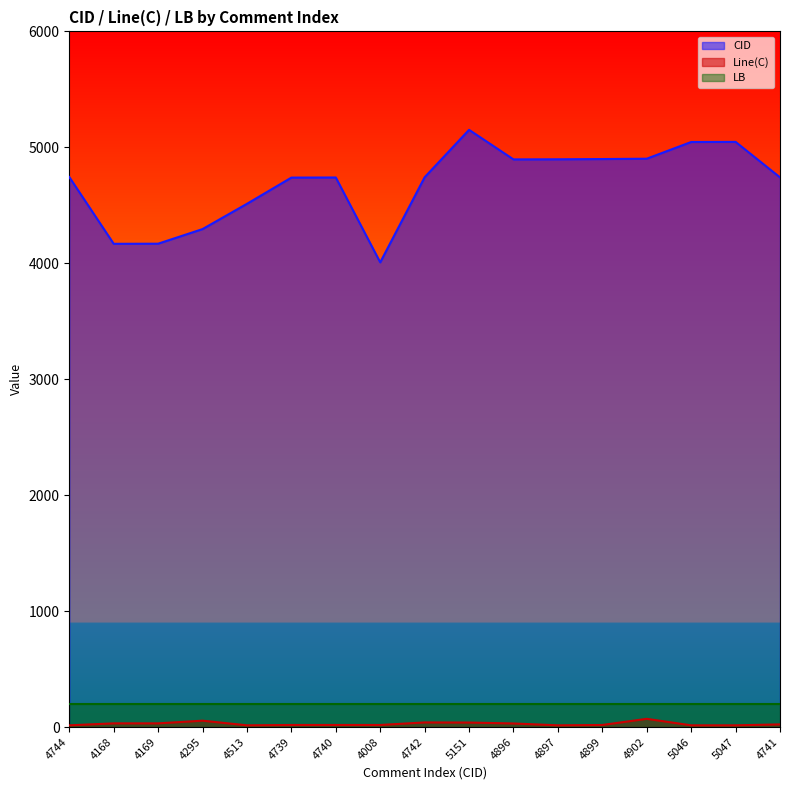

What is the average value of the CID series?

4688